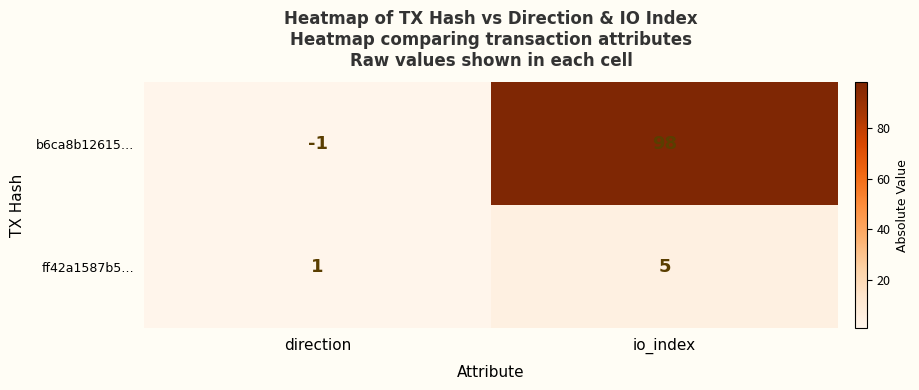

What is the total value across all series at io_index?

103